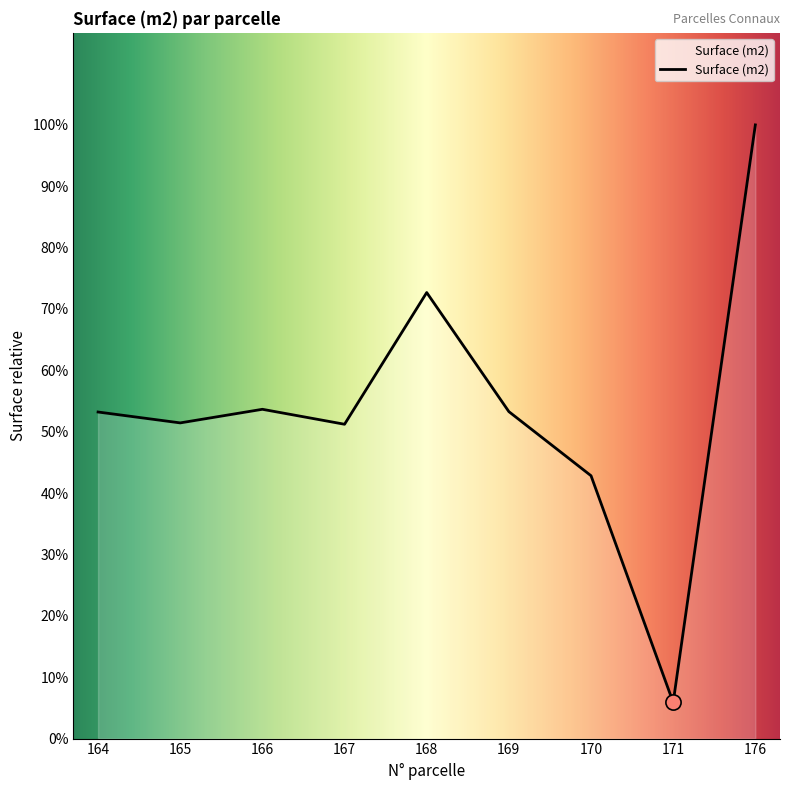

What is the ratio of the value at 164 to the value at 168?

0.7